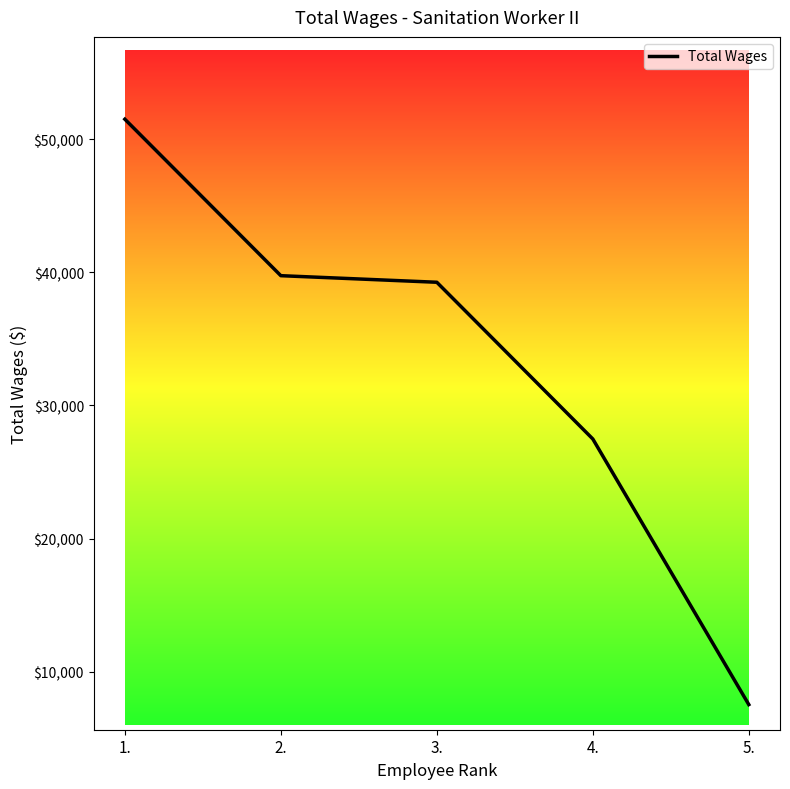

Reading left to right, extract all data points from this chart.

1.=51492	2.=39744	3.=39250	4.=27484	5.=7543